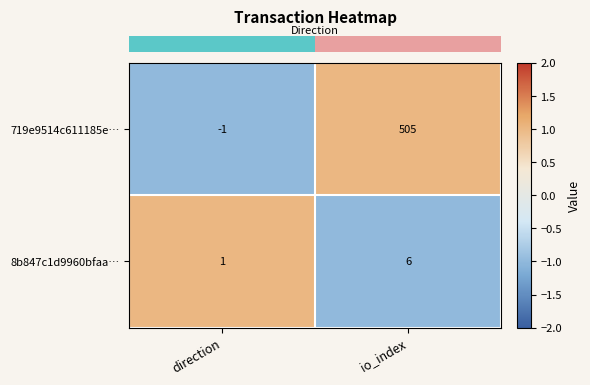

What is the difference between the maximum and minimum values in the 8b847c1d9960bfaa… series?

5